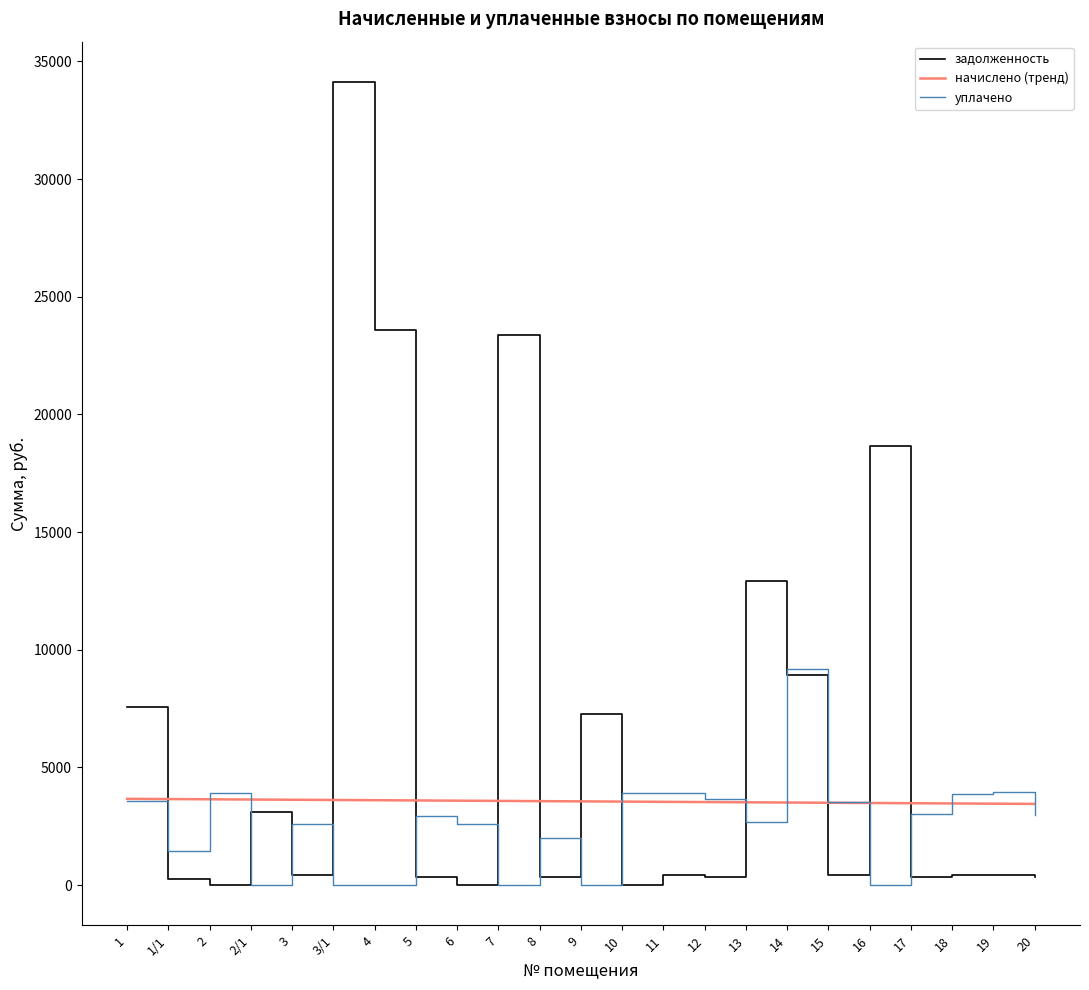

What is the difference between the highest and lowest values at 14?

5664.7